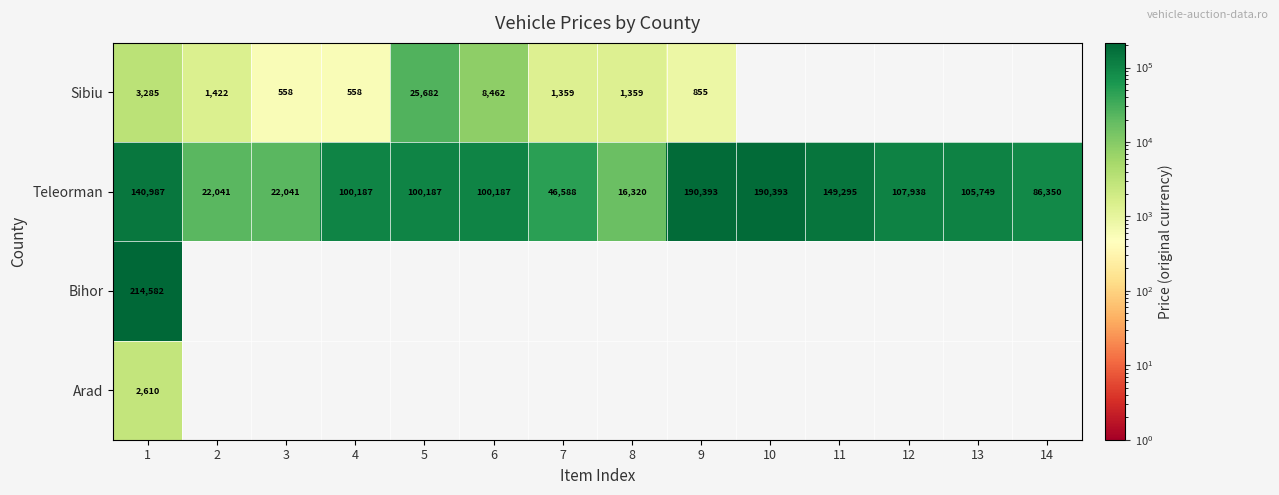

The Teleorman series shows 105749 at 13. True or false?

True